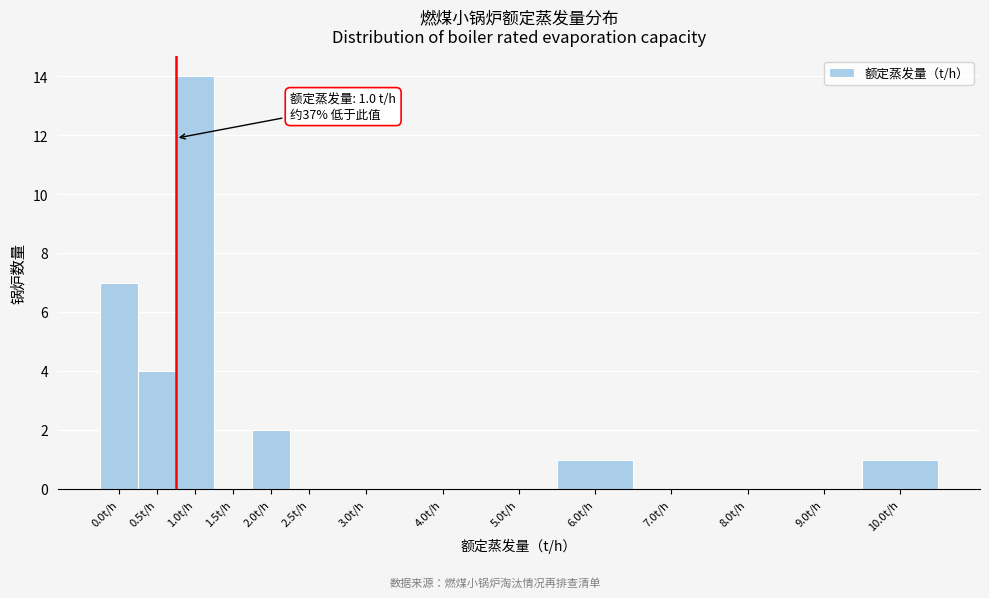

Reading left to right, transcribe all the data shown in this chart.

0.0t/h=7	0.5t/h=4	1.0t/h=14	1.5t/h=0	2.0t/h=2	2.5t/h=0	3.0t/h=0	4.0t/h=0	5.0t/h=0	6.0t/h=1	7.0t/h=0	8.0t/h=0	9.0t/h=0	10.0t/h=1